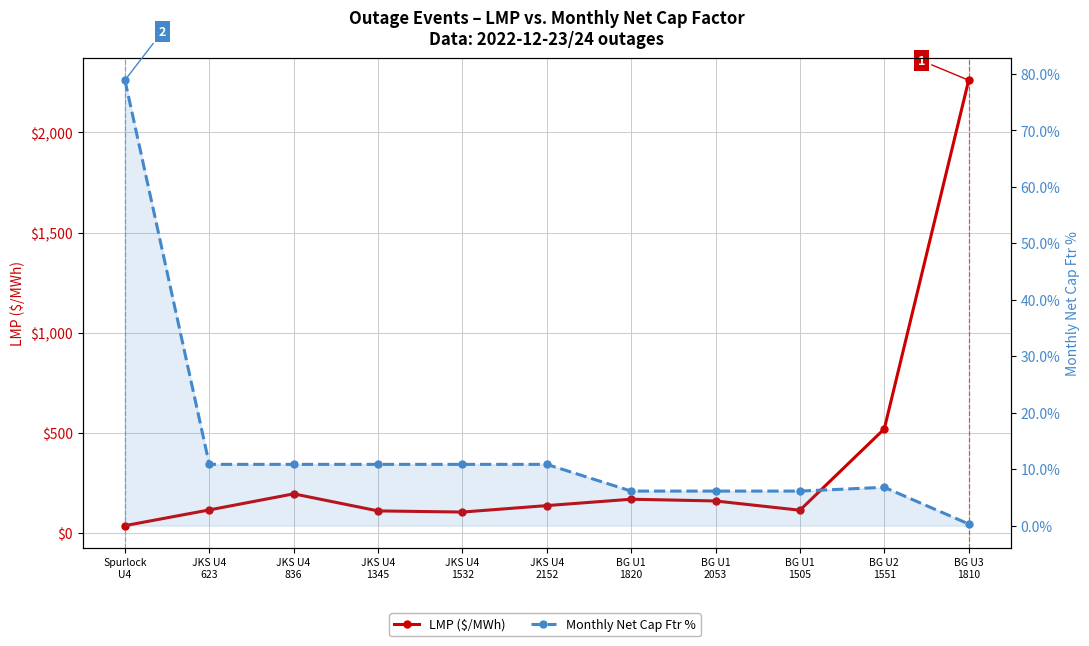

What is the total value across all series at BG U1
1505?

120.9